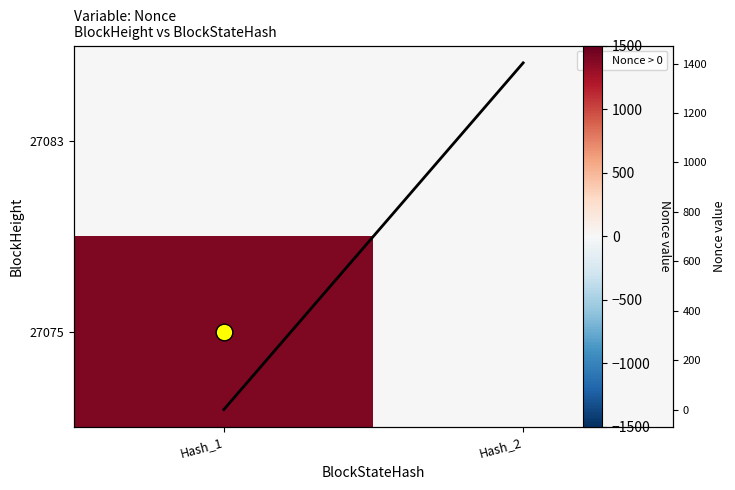

At Hash_2, list the series in order from largest to smallest.

Nonce line, 27083, 27075